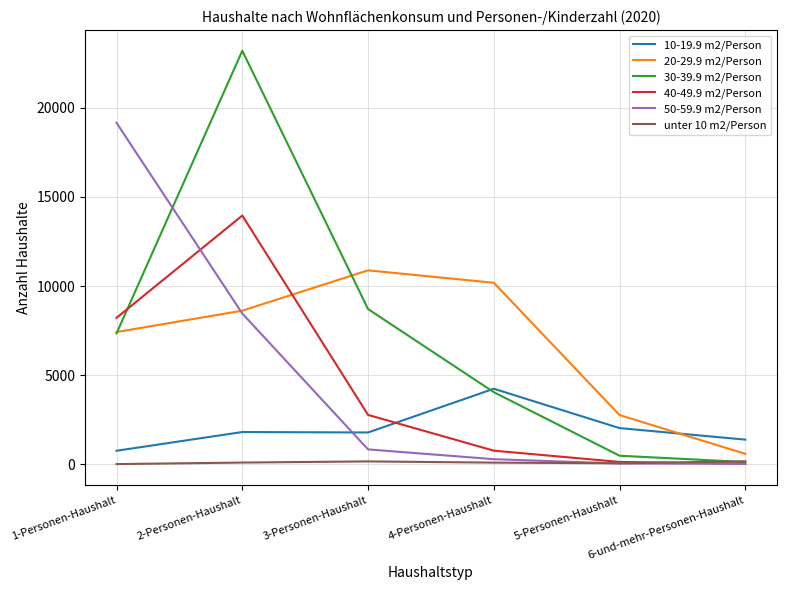

At which label is unter 10 m2/Person closest to 81?

4-Personen-Haushalt